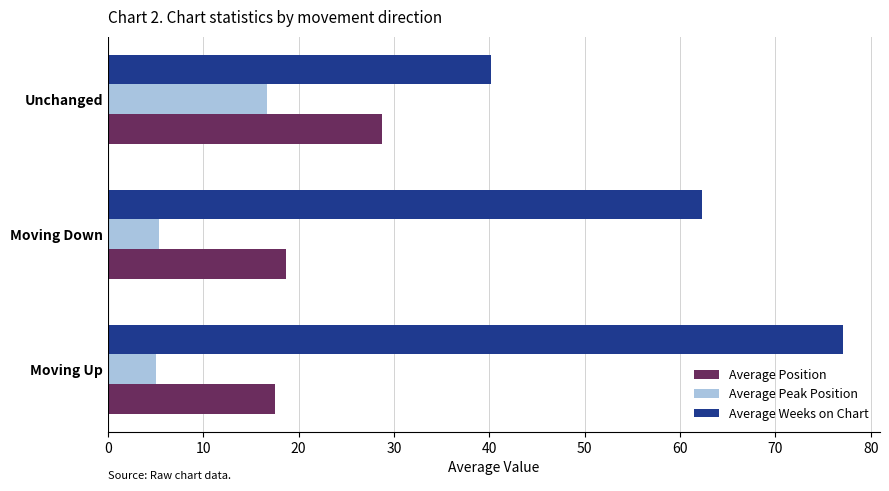

Which series changed the most between Moving Down and Unchanged?

Average Weeks on Chart